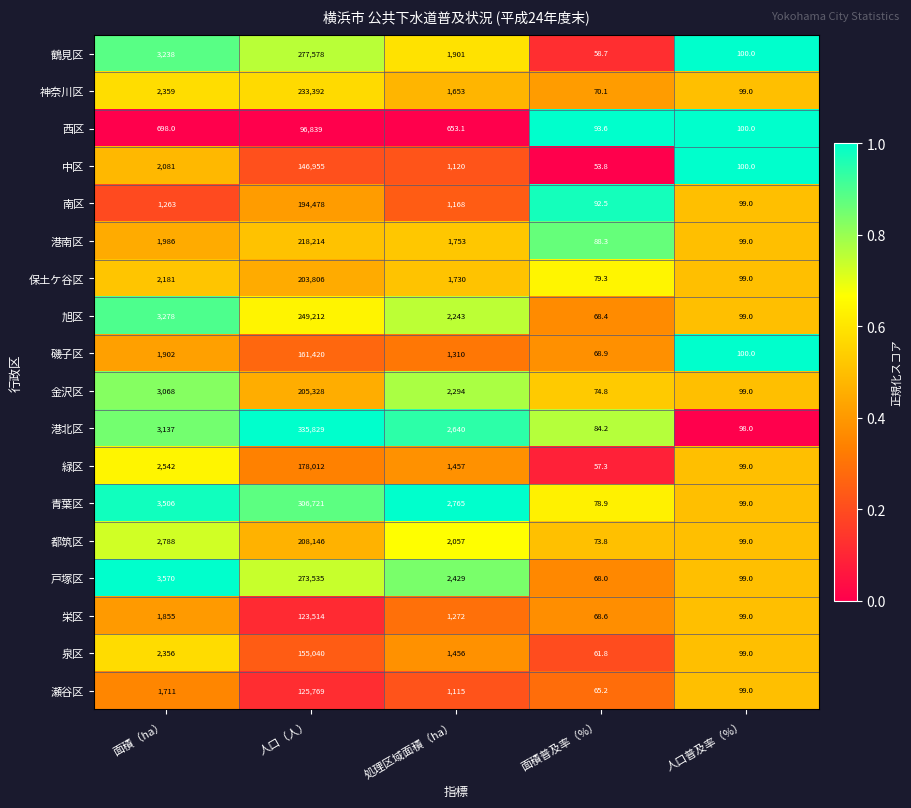

Rank the categories by 中区 value from lowest to highest.

面積普及率（%）, 人口普及率（%）, 処理区域面積（ha）, 面積（ha）, 人口（人）